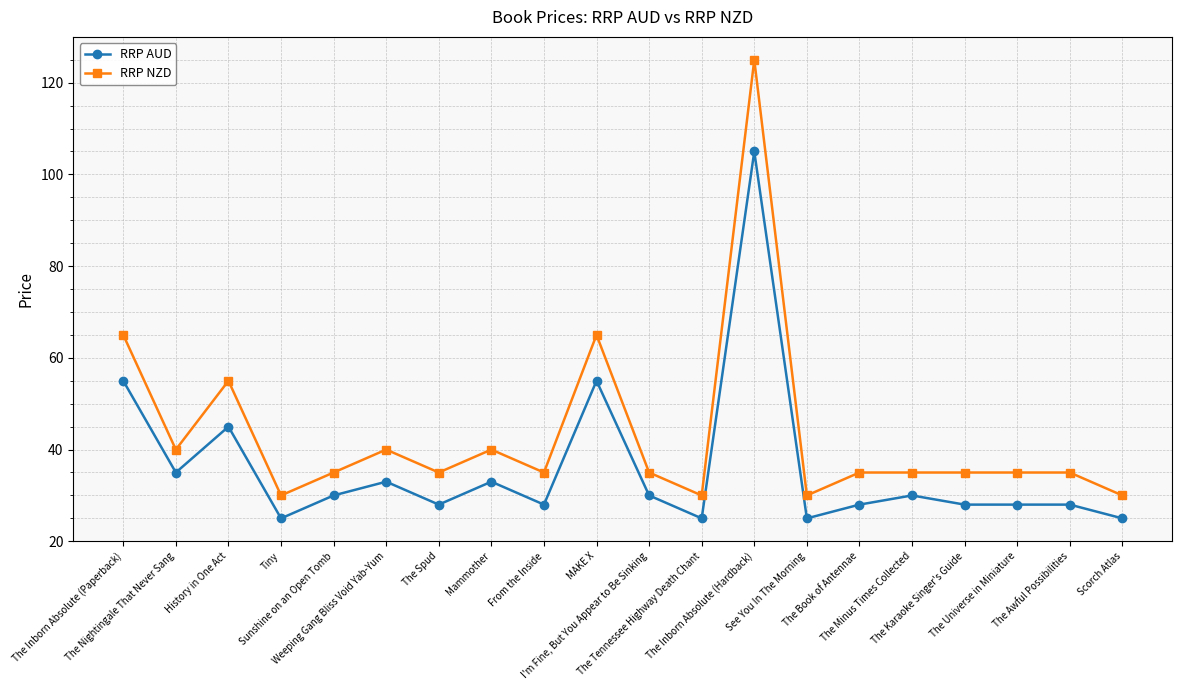

Rank the series by their maximum value, from lowest to highest.

RRP AUD, RRP NZD